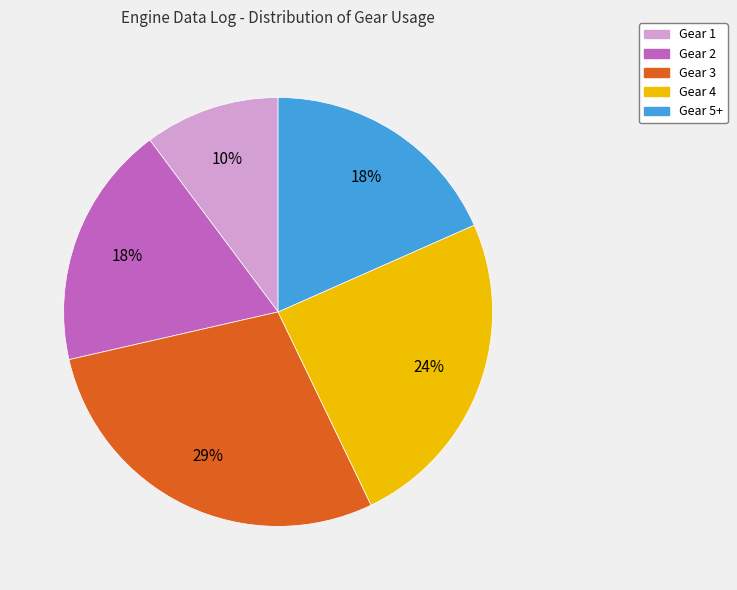

How many slices are in this pie chart?

5